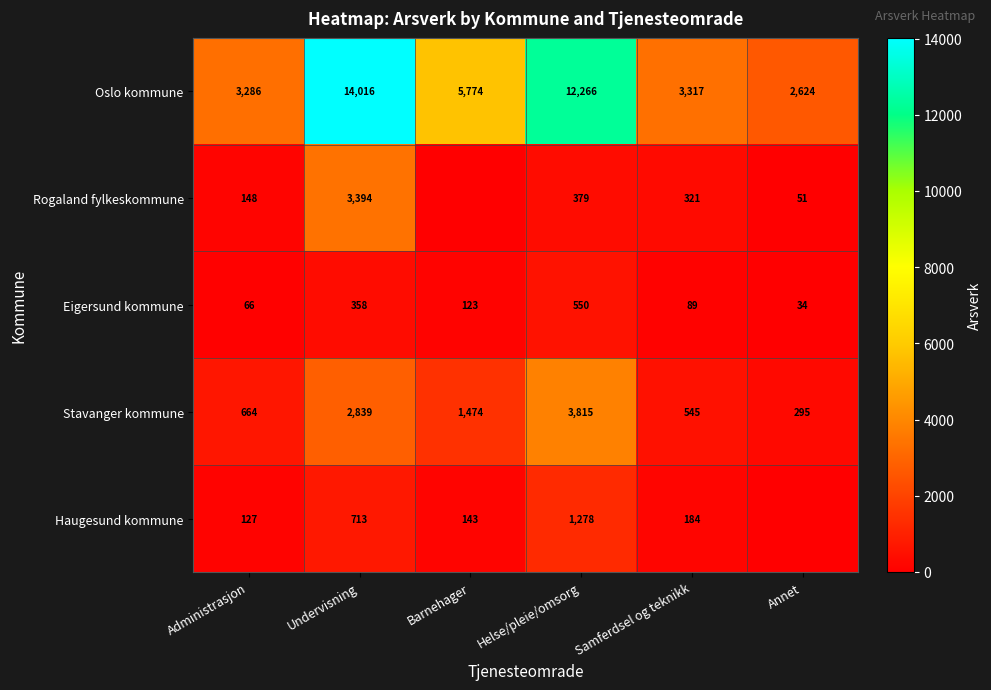

How many series are shown in this chart?

5